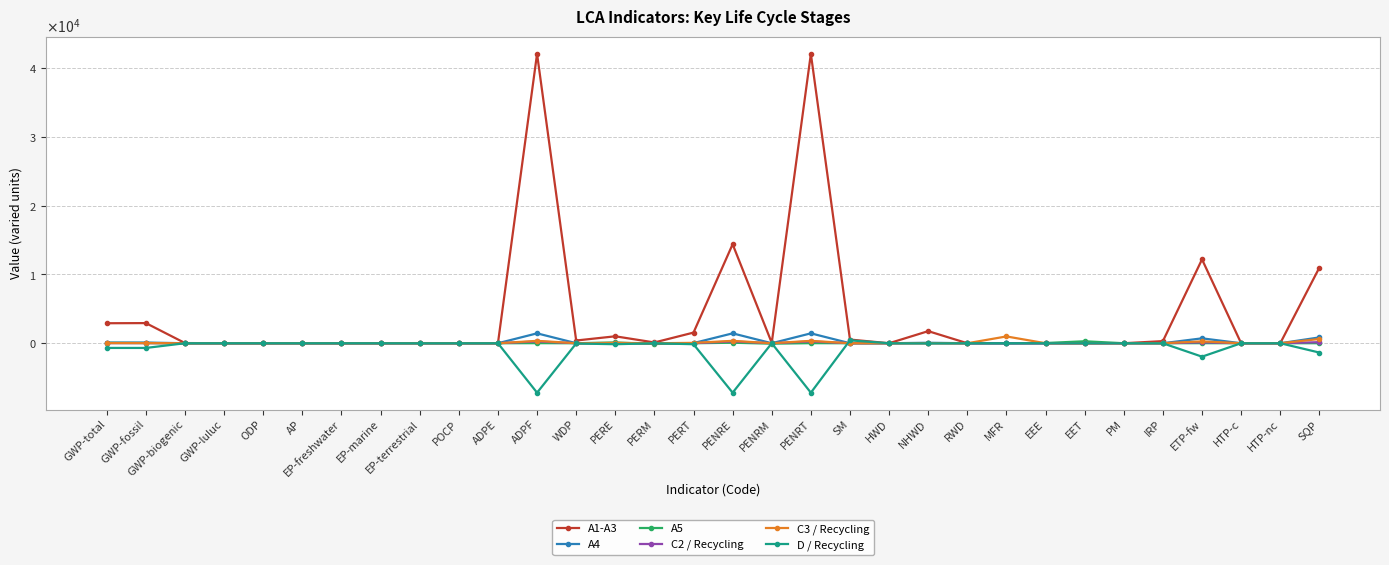

Is the value of C3 / Recycling at POCP greater than the value of A1-A3 at ETP-fw?

No